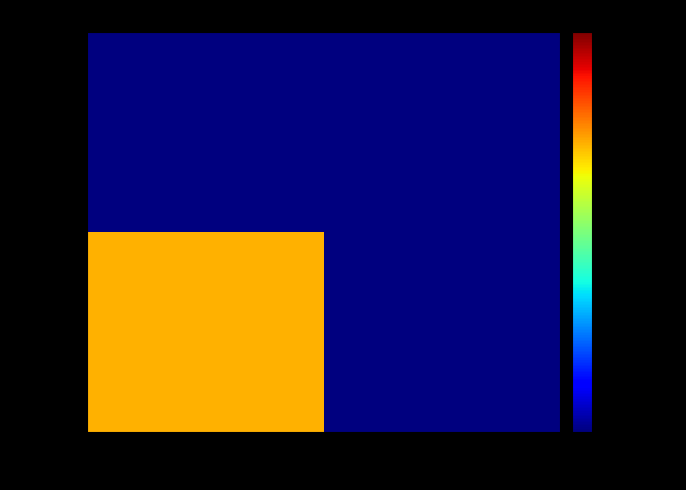

At how many categories does at least one series exceed 0?

2